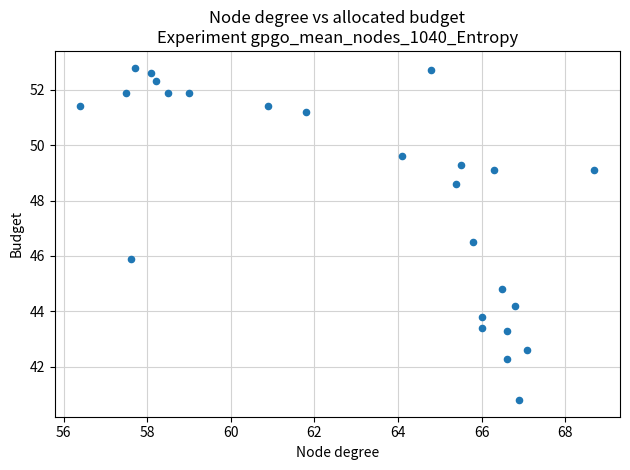

What is the range of Y values (max minus min)?

12.0